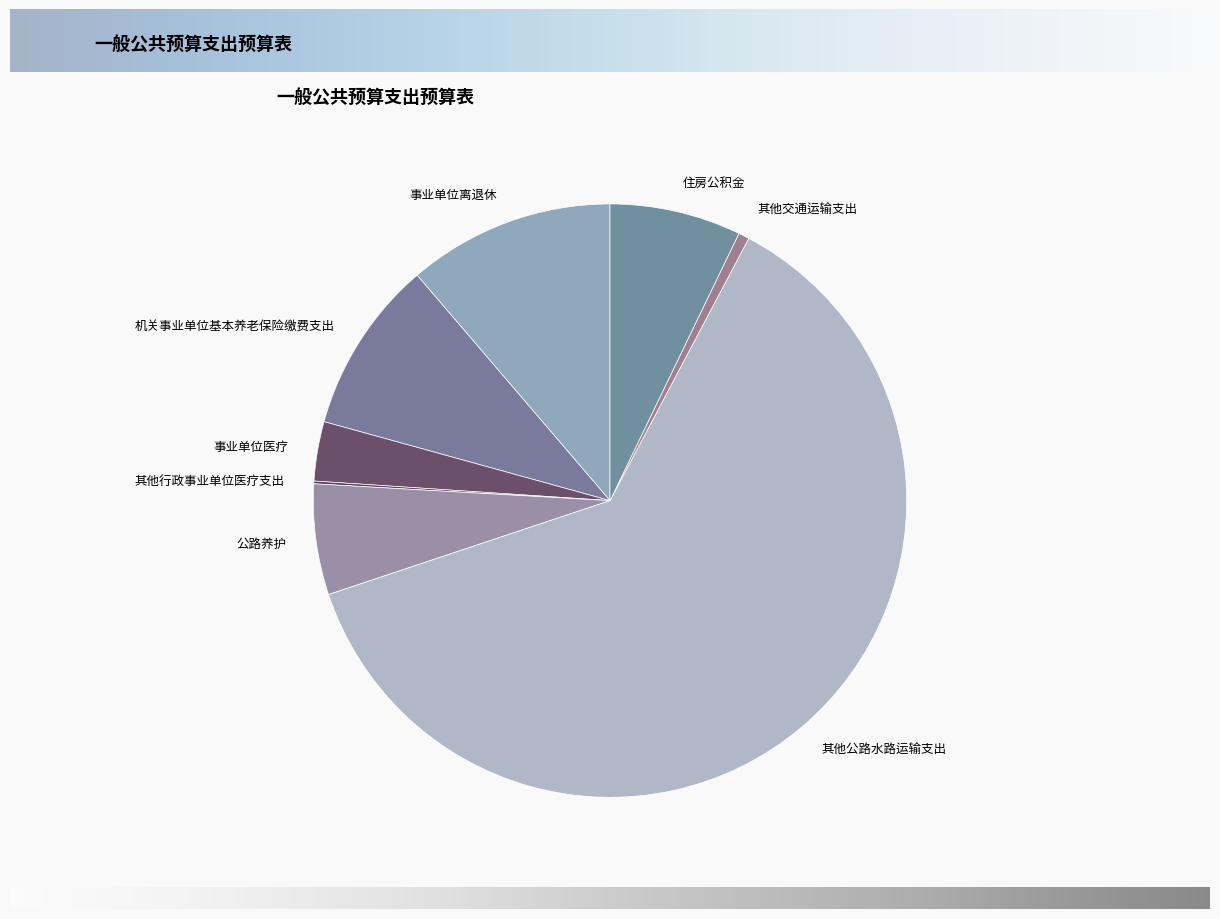

Is there a majority slice in this chart?

Yes